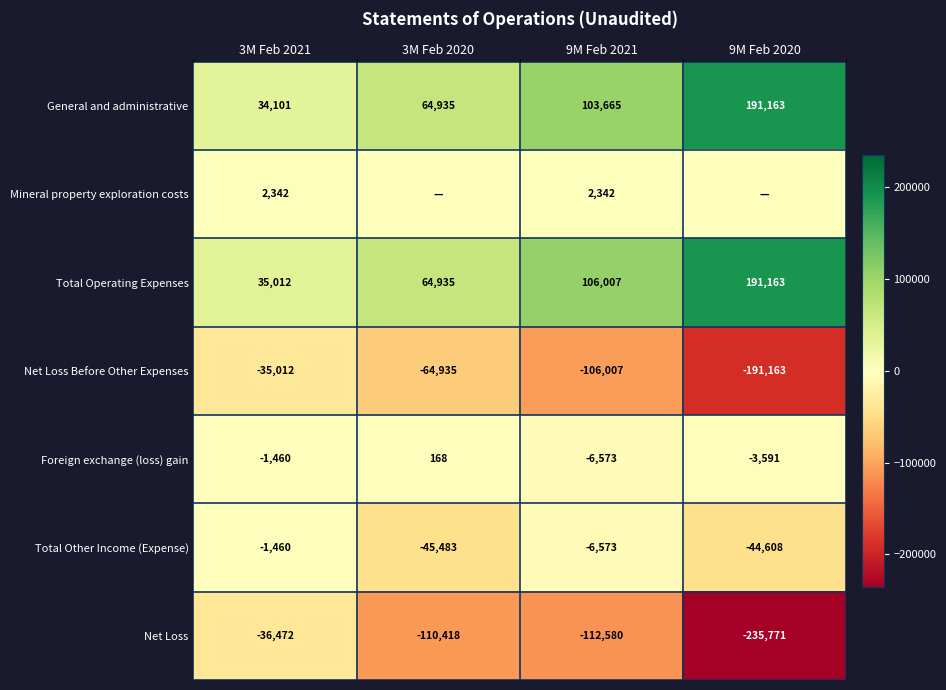

Rank the categories by Foreign exchange (loss) gain value from lowest to highest.

9M Feb 2021, 9M Feb 2020, 3M Feb 2021, 3M Feb 2020